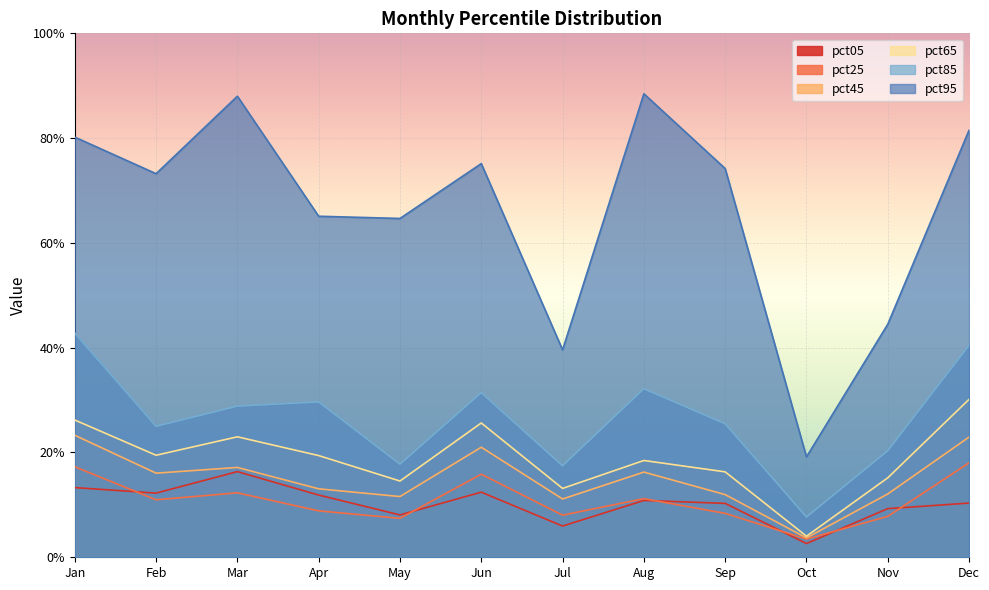

How many data points does each series have?

12